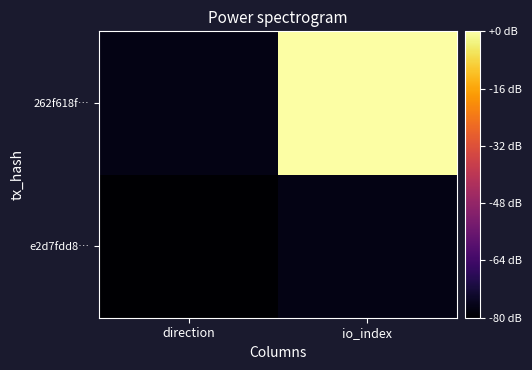

At which category does the chart reach its minimum across all series?

direction